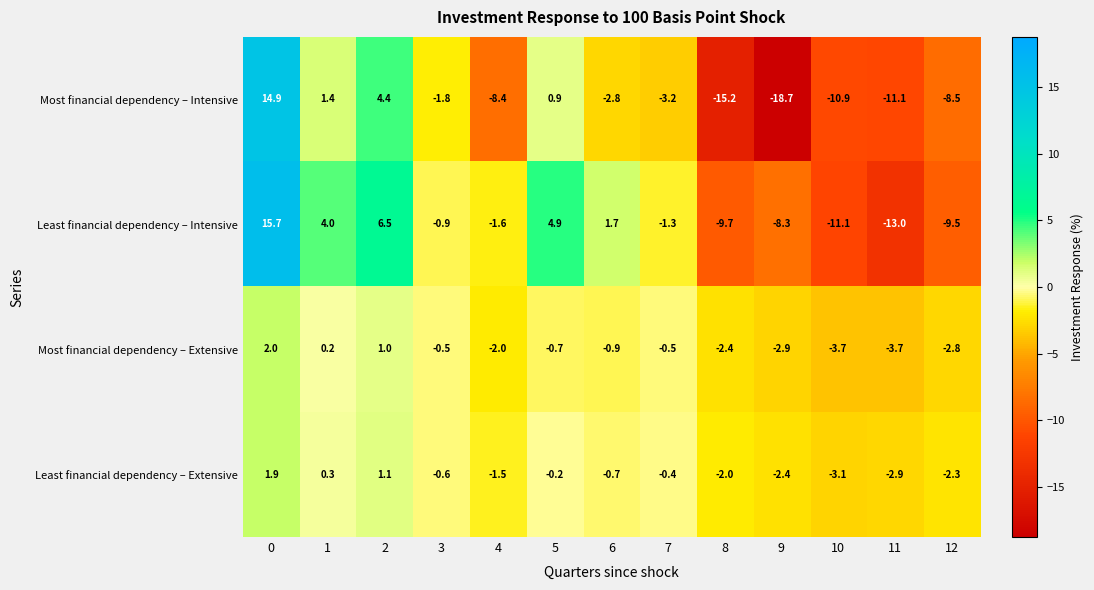

Rank the series at 2 from highest to lowest value.

Least financial dependency – Intensive, Most financial dependency – Intensive, Least financial dependency – Extensive, Most financial dependency – Extensive